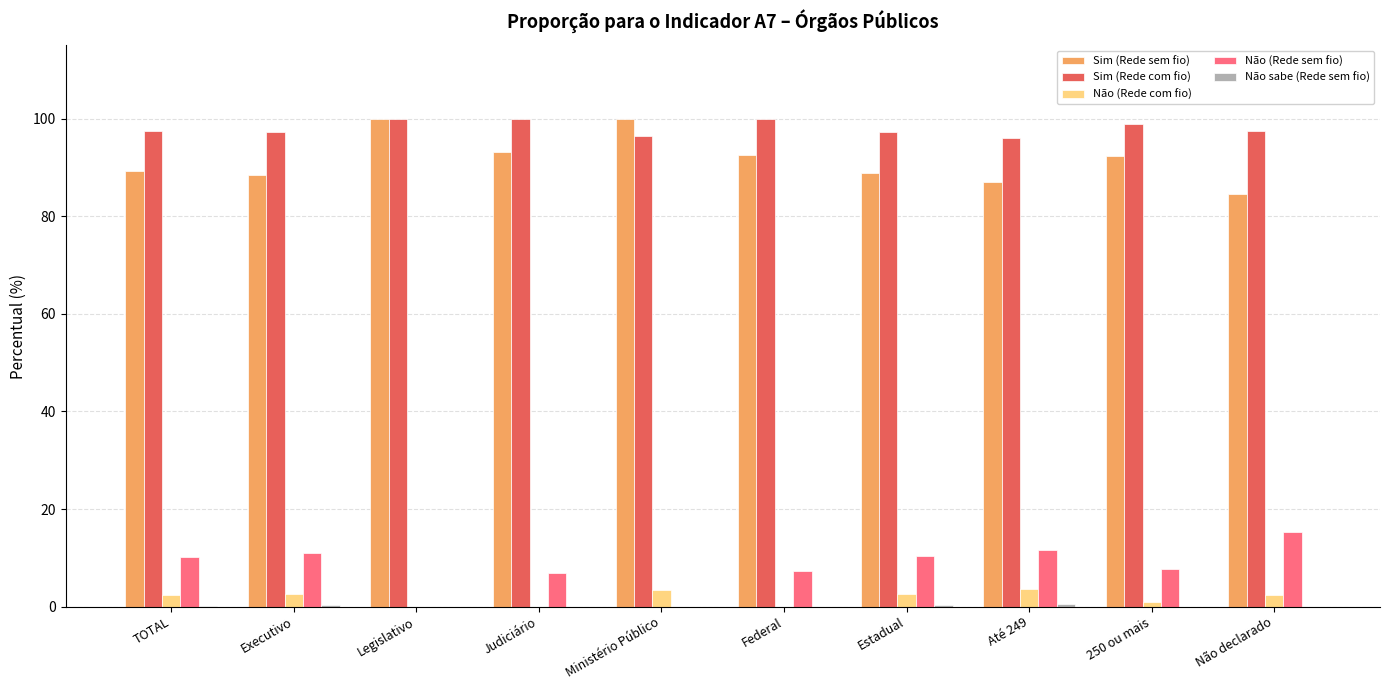

What is the sum of all Não (Rede sem fio) values?

80.4